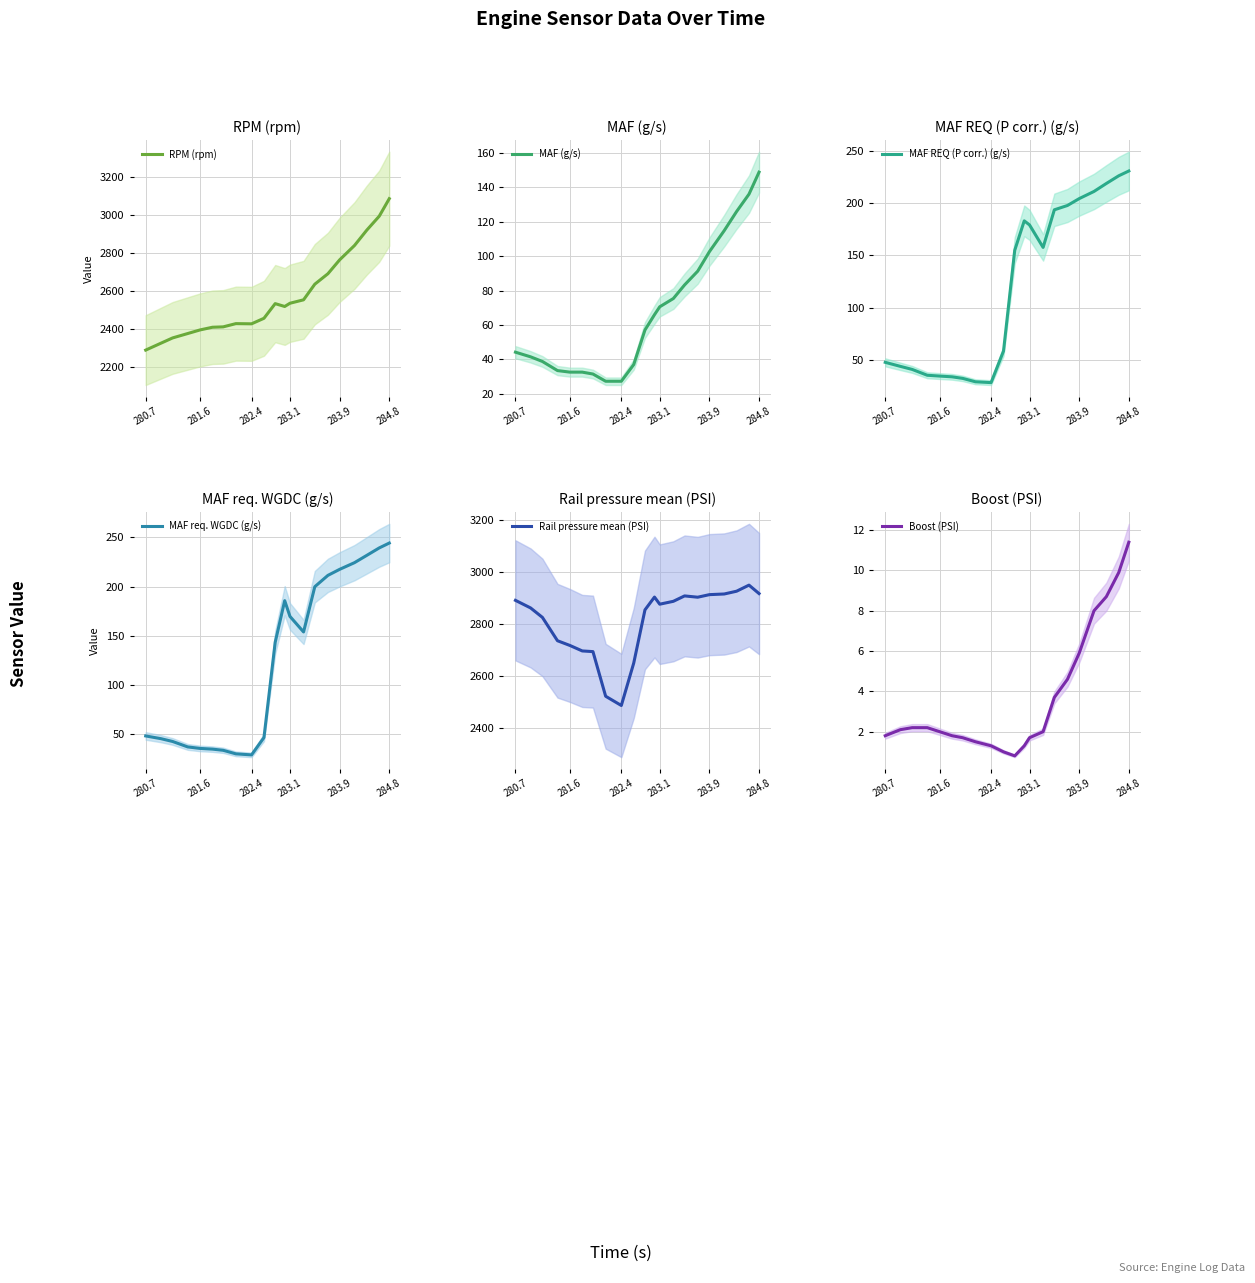

Does the chart display data point markers on the line(s)?

No